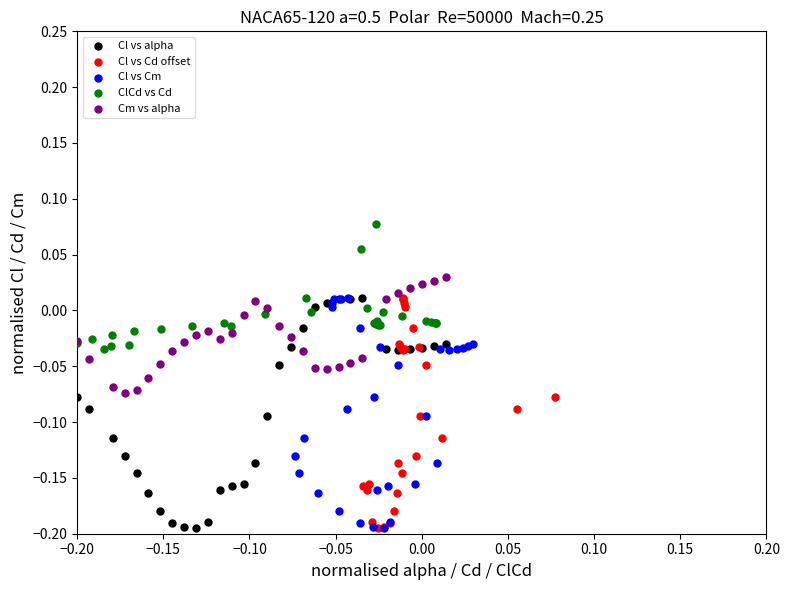

What are all the series names shown in the legend?

Cl vs alpha, Cl vs Cd offset, Cl vs Cm, ClCd vs Cd, Cm vs alpha